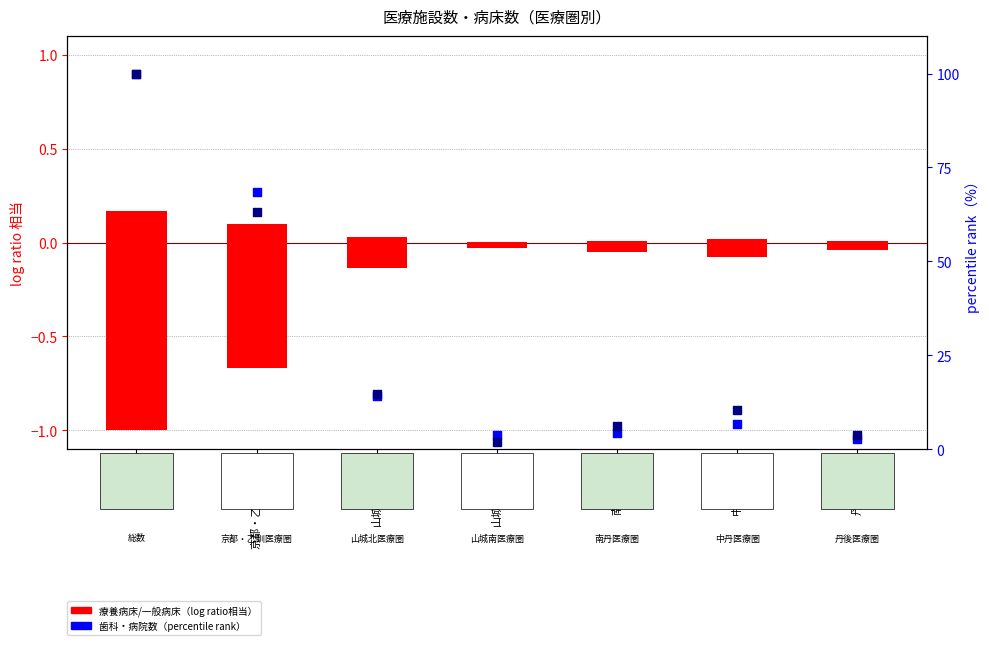

What are all the series names shown in the legend?

療養病床（正規化）, 一般病床（正規化・負）, 歯科診療所数（正規化）, 病院数（正規化）